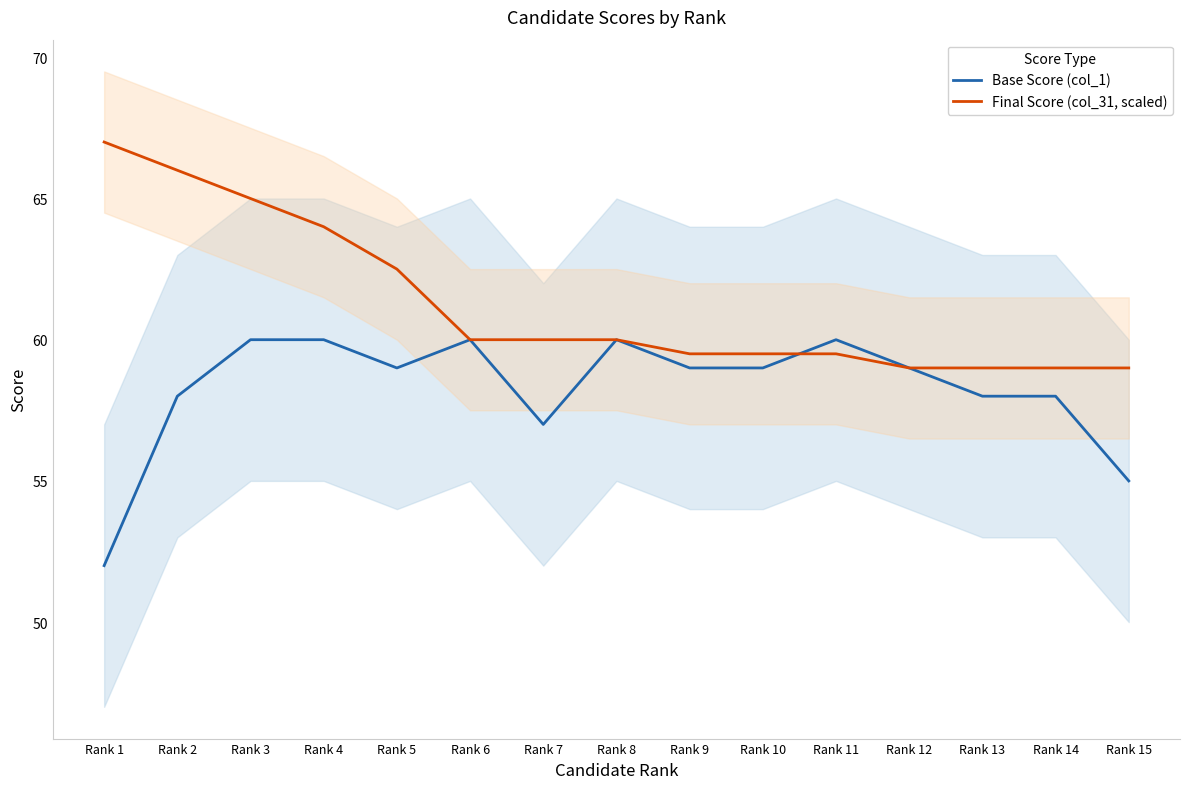

What are all the series names shown in the legend?

Base Score (col_1), Final Score (col_31, scaled)